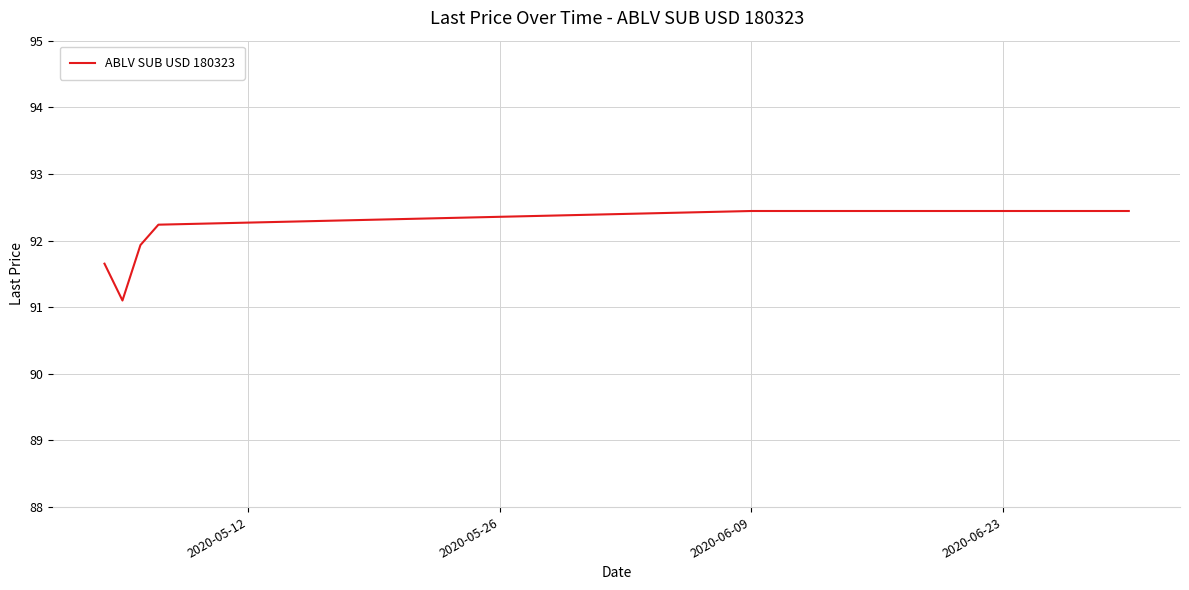

The chart shows a value of 92.4 at 2020-06-09. True or false?

True